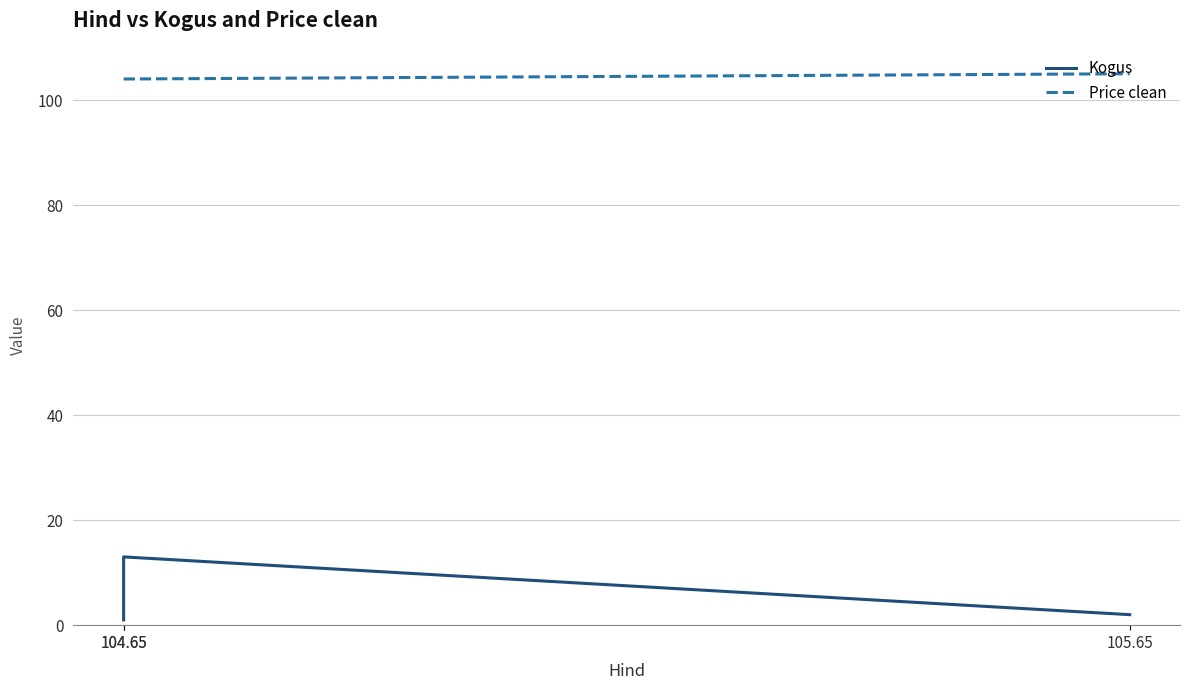

Reading left to right, what are all the values shown in this chart?

Kogus: 1	13	2
Price clean: 104	104	105